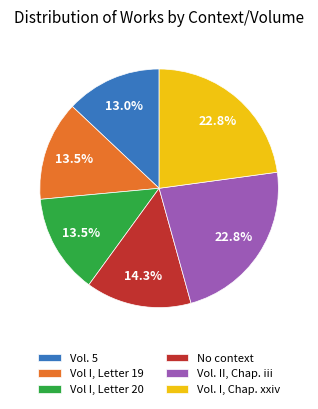

Is No context the majority of the pie?

No